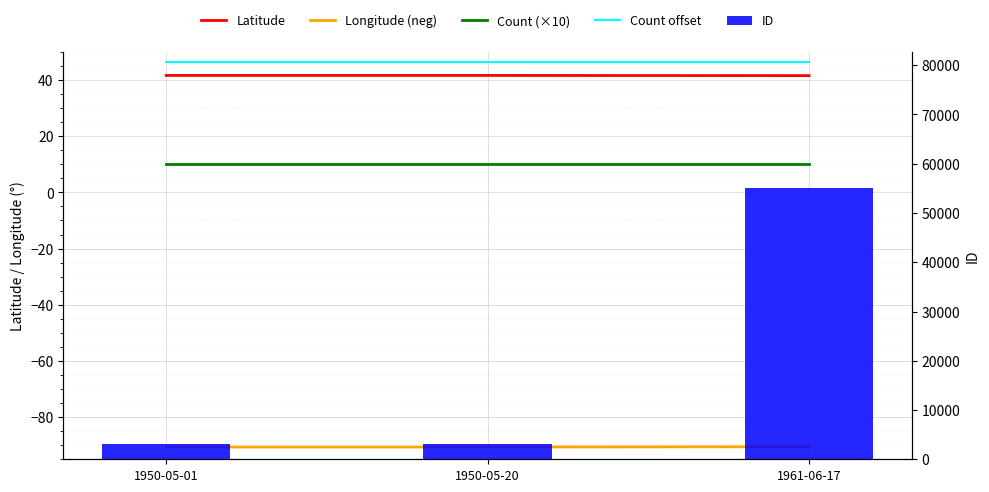

Reading left to right, extract all data points from this chart.

Latitude: 41.6	41.6	41.6
Longitude (neg): -90.6	-90.6	-90.5
Count (×10): 10.0	10.0	10.0
Count offset: 46.5	46.5	46.5
ID: 3036.0	3070.0	55131.0